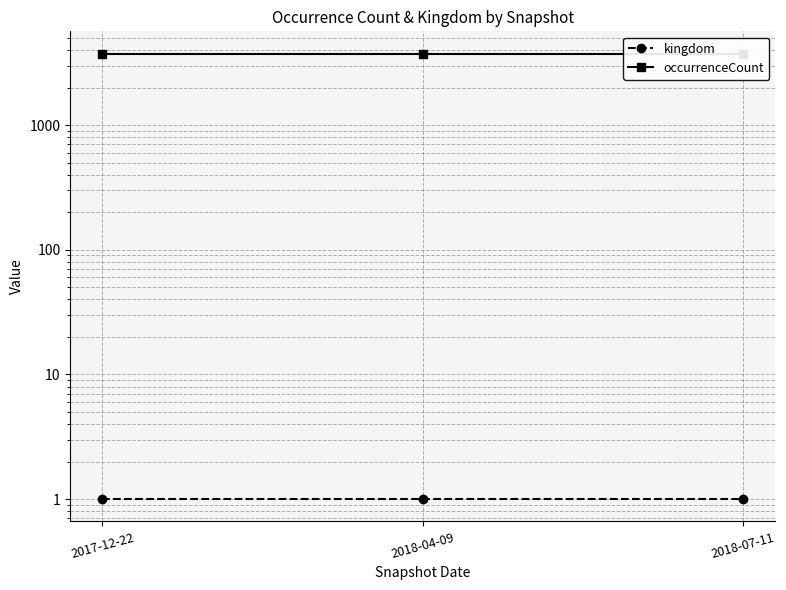

True or false: occurrenceCount has a value of 3741 at 2018-07-11.

True